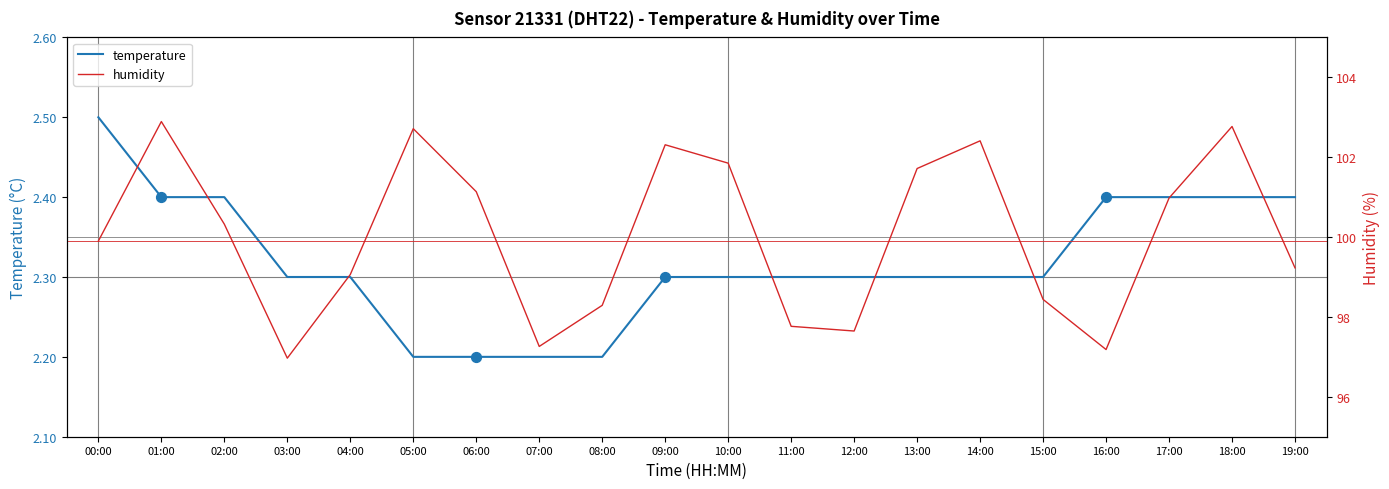

Is the value of humidity at 02:00 greater than the value of temperature at 02:00?

Yes